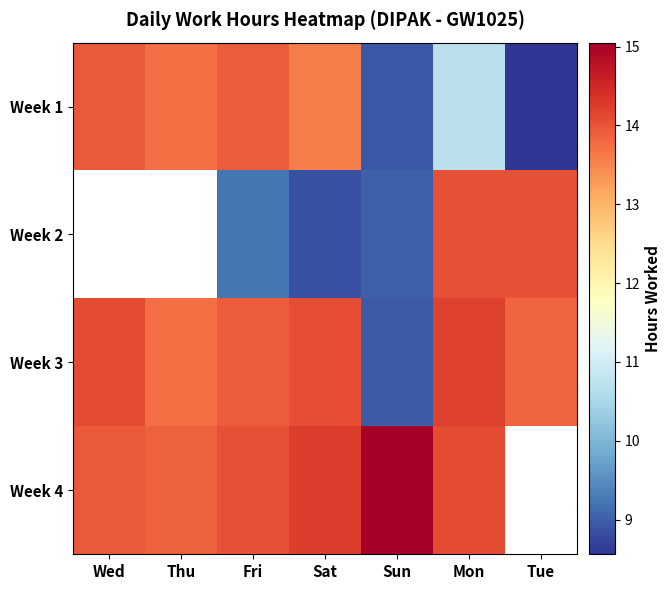

What is the spread (max minus min) of values at Fri?

4.8